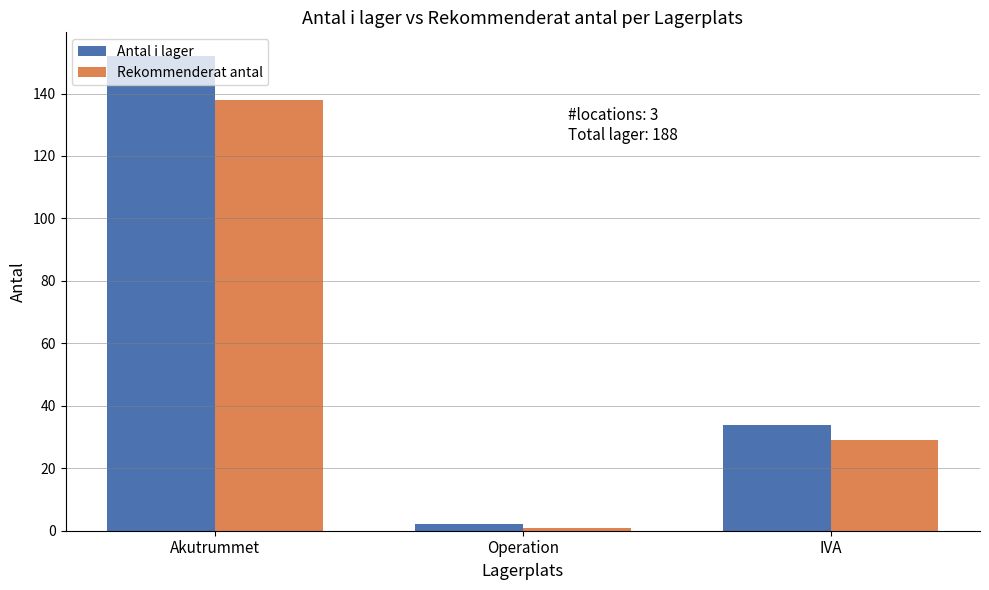

At which category is the sum across all series the highest?

Akutrummet